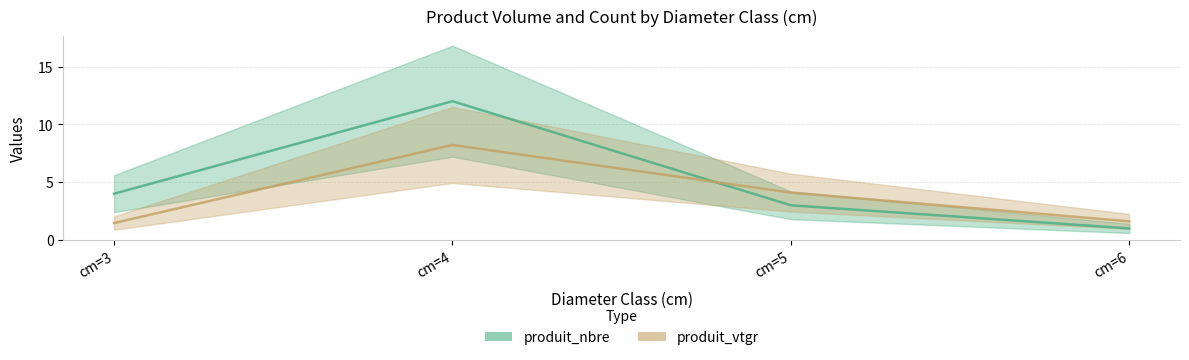

Which series has the largest total across all categories?

produit_nbre_line